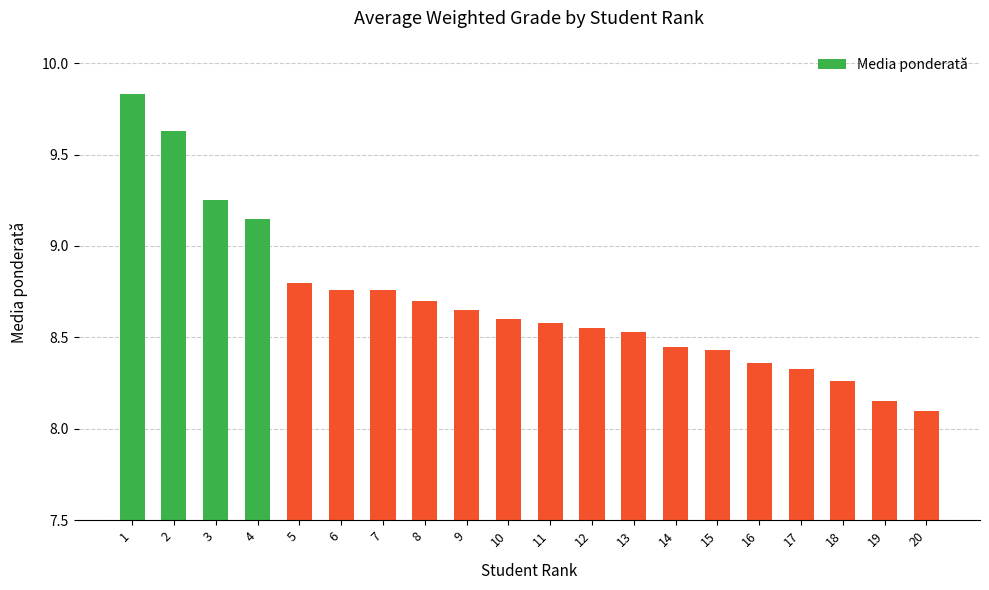

What is the difference between the second highest and second lowest values?

1.5